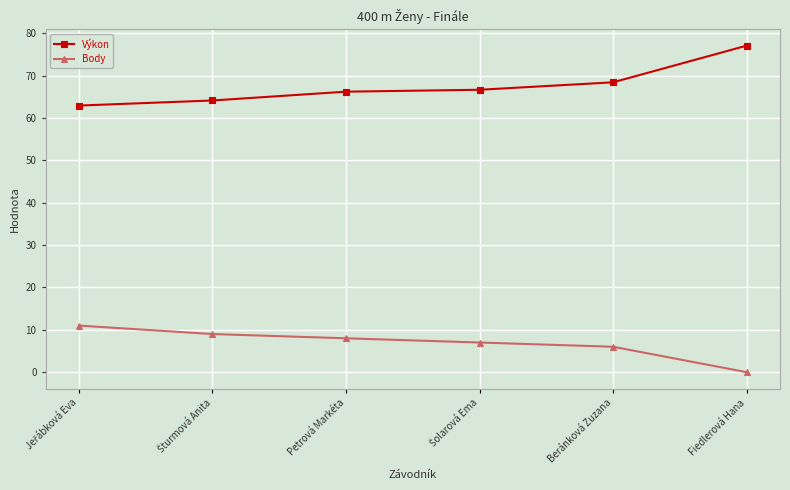

The value of Body at Fiedlerová Hana is 0.0. True or false?

True